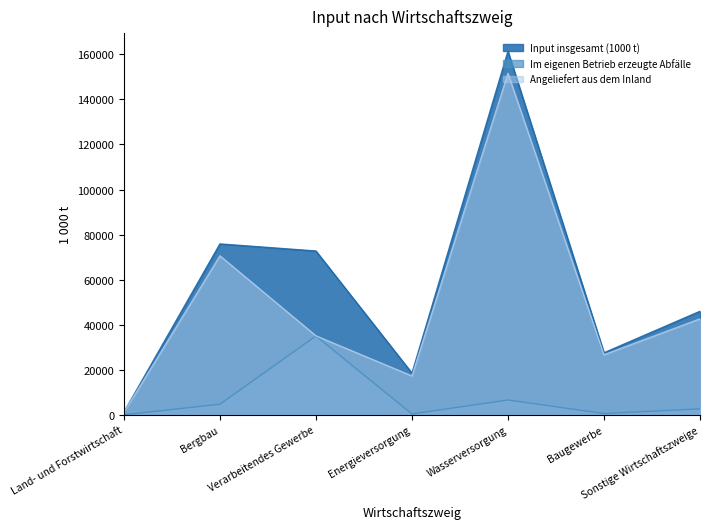

What is the total value across all series at Verarbeitendes Gewerbe?

142867.0